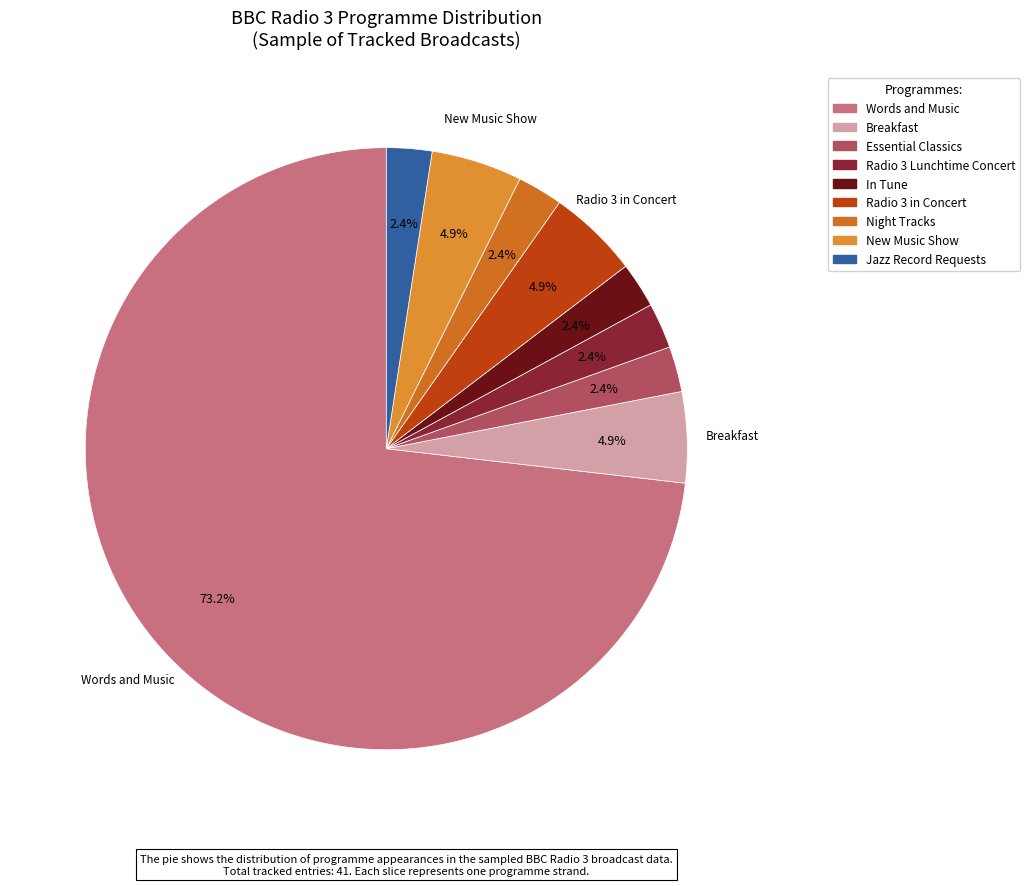

To the nearest percent, what is the difference between the largest and smallest slice percentages?

71%